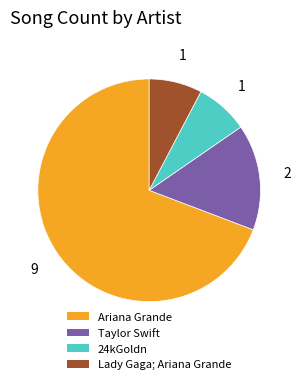

Is it true that 24kGoldn is 8% of the pie?

True